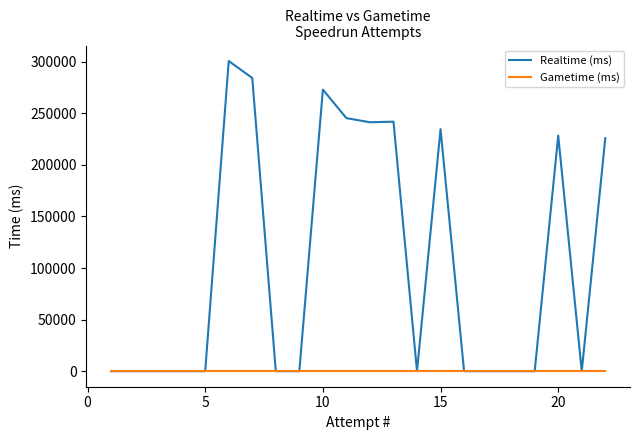

True or false: Gametime (ms) and Realtime (ms) cross at least once.

False